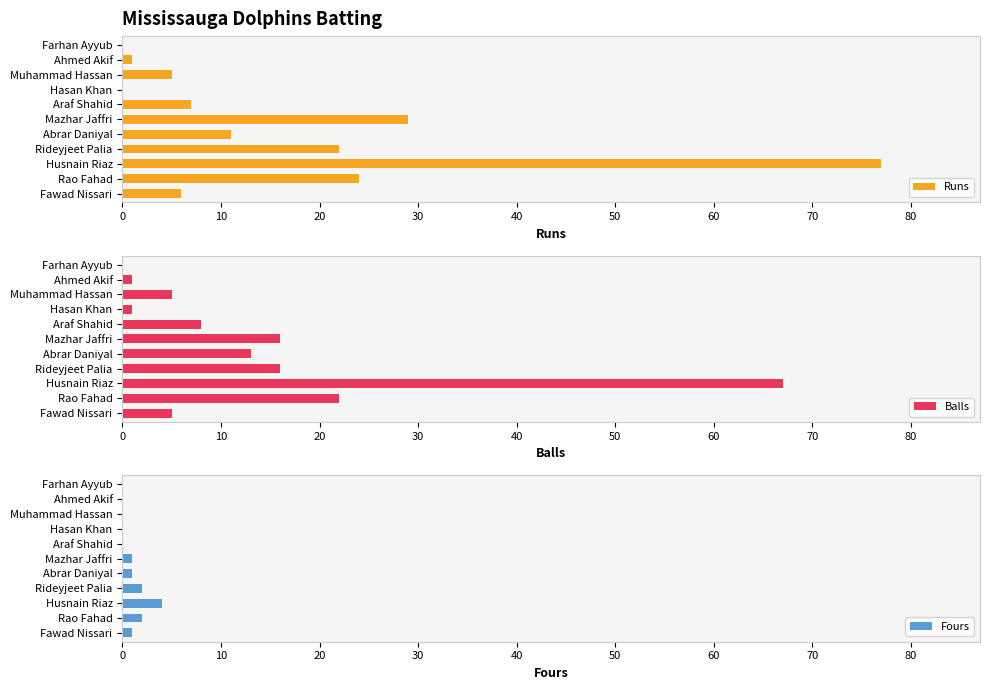

What is the difference between the second highest and second lowest values in the Fours series?

2